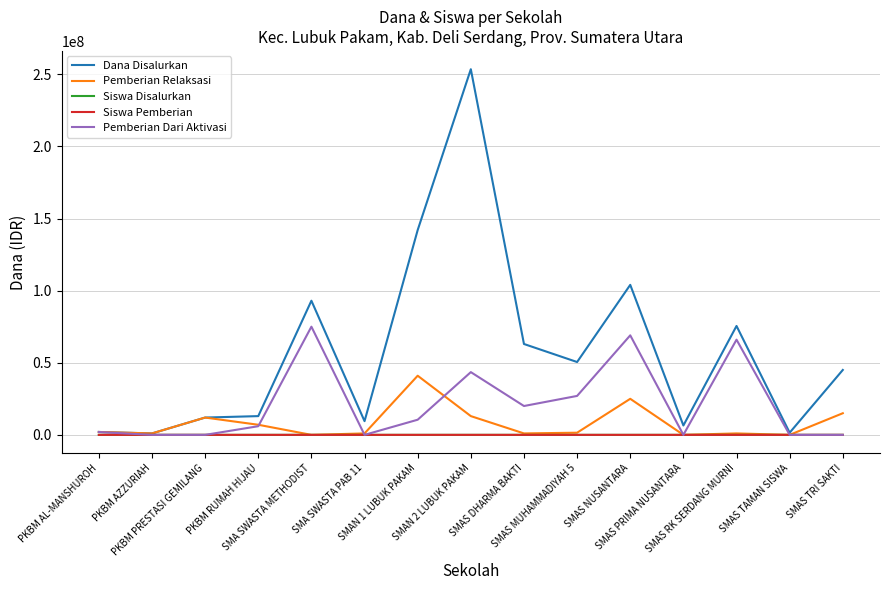

What is the greatest value displayed?

253500000